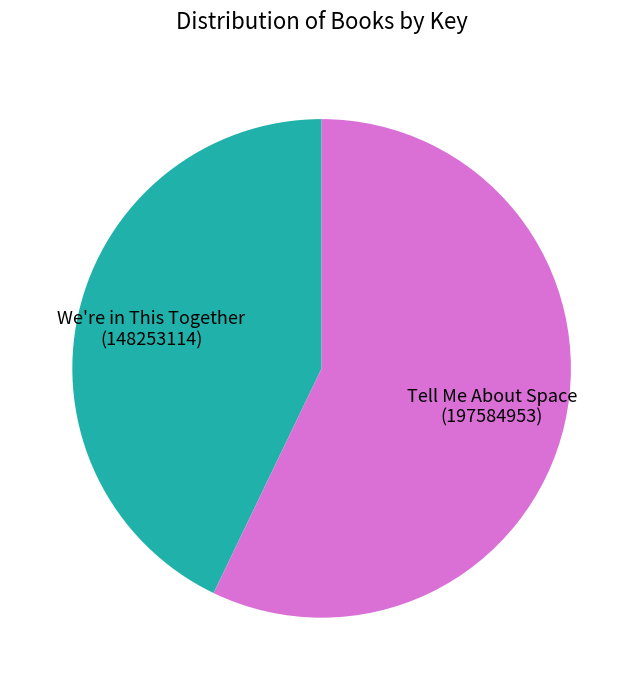

Rank the categories by value from lowest to highest.

We're in This Together (148253114), Tell Me About Space (197584953)